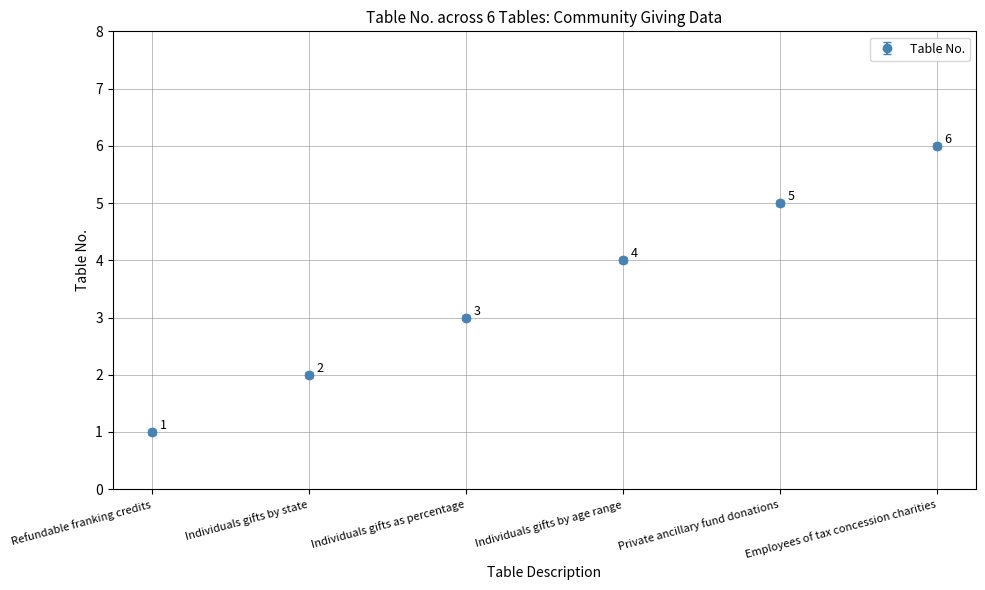

Reading left to right, what are all the values shown in this chart?

Refundable franking credits=1	Individuals gifts by state=2	Individuals gifts as percentage=3	Individuals gifts by age range=4	Private ancillary fund donations=5	Employees of tax concession charities=6